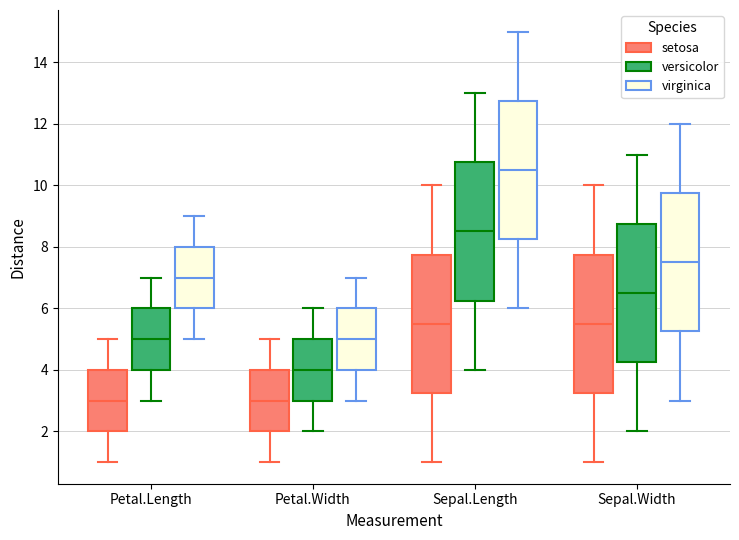

Which box has the highest median line?

Sepal.Length (virginica)